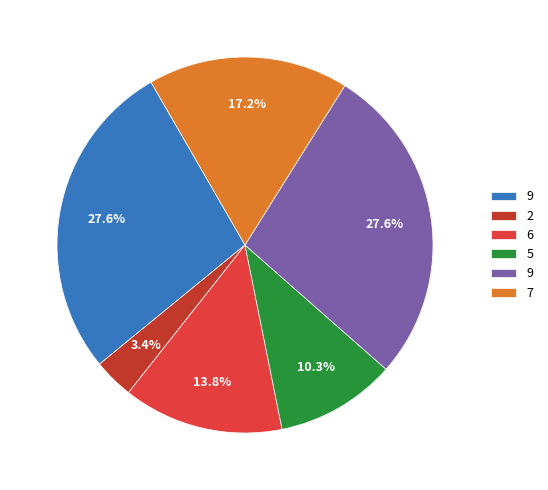

To the nearest percent, what is the average slice percentage?

17%